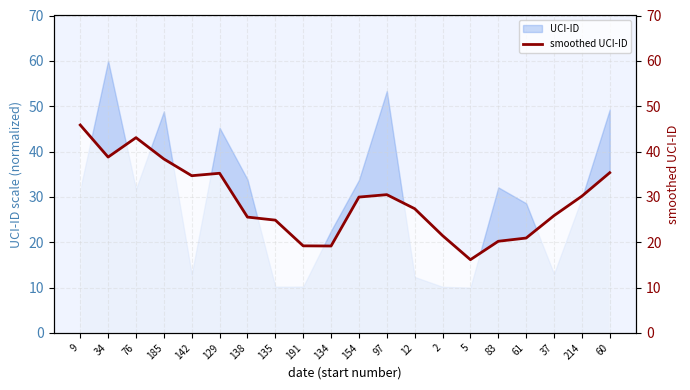

What is the lowest value of the UCI-ID series?

10.0